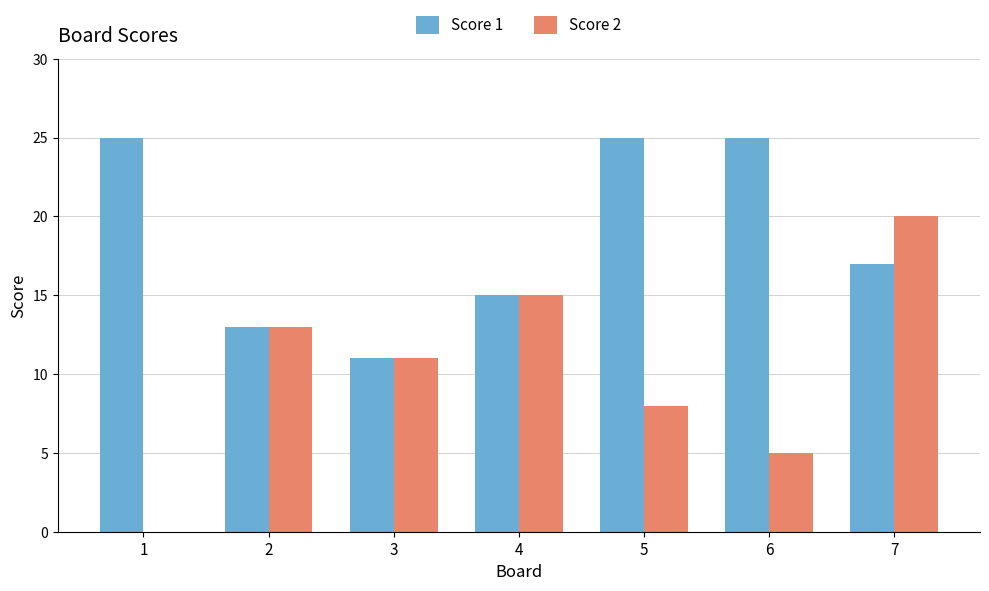

What is the total value across all series at 7?

37